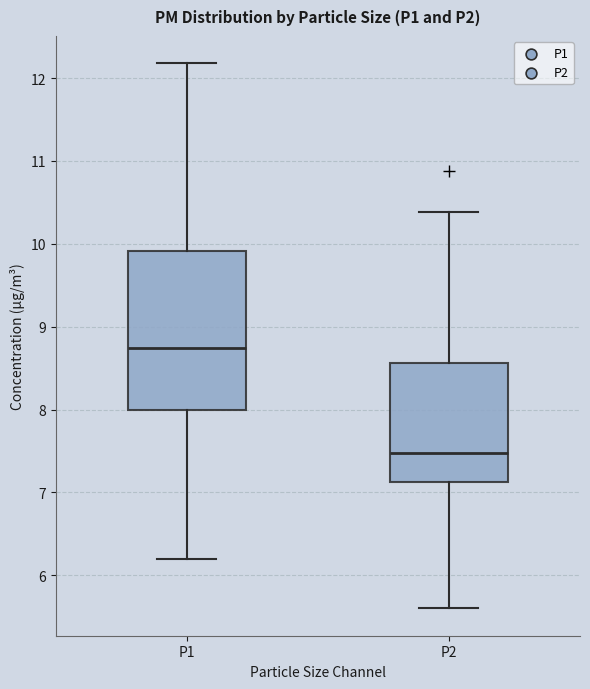

Which box's median line is the lowest?

P2